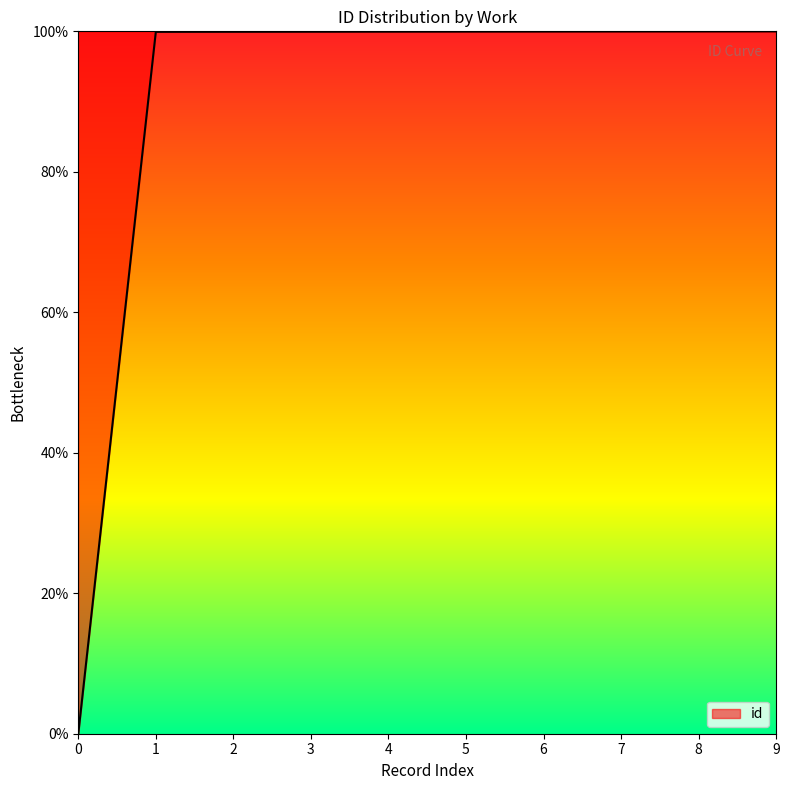

What is the maximum value shown in the chart?

100.0